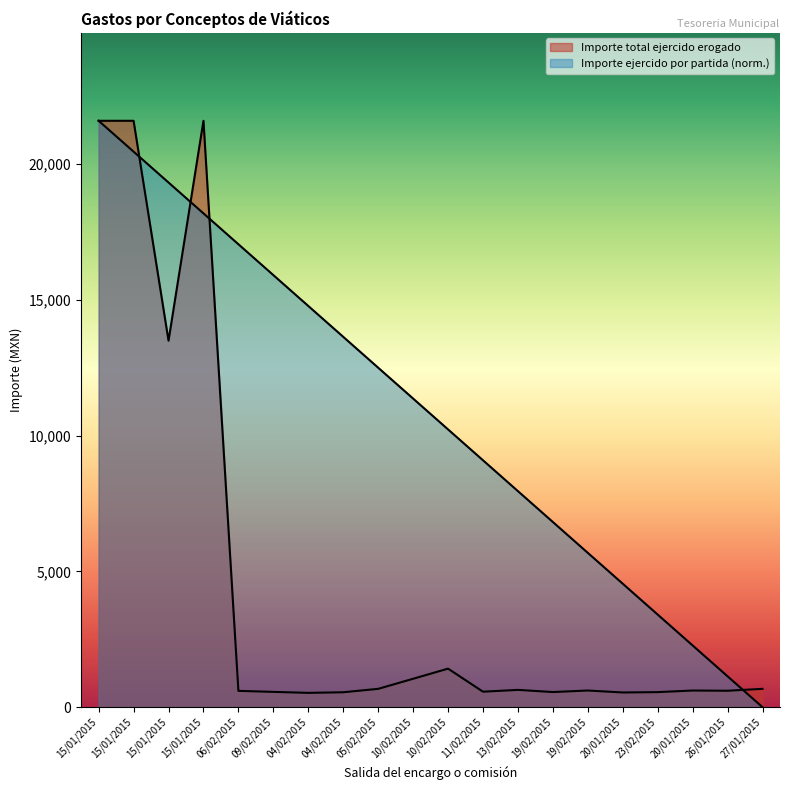

Where is the first local maximum for Importe total ejercido erogado?

15/01/2015